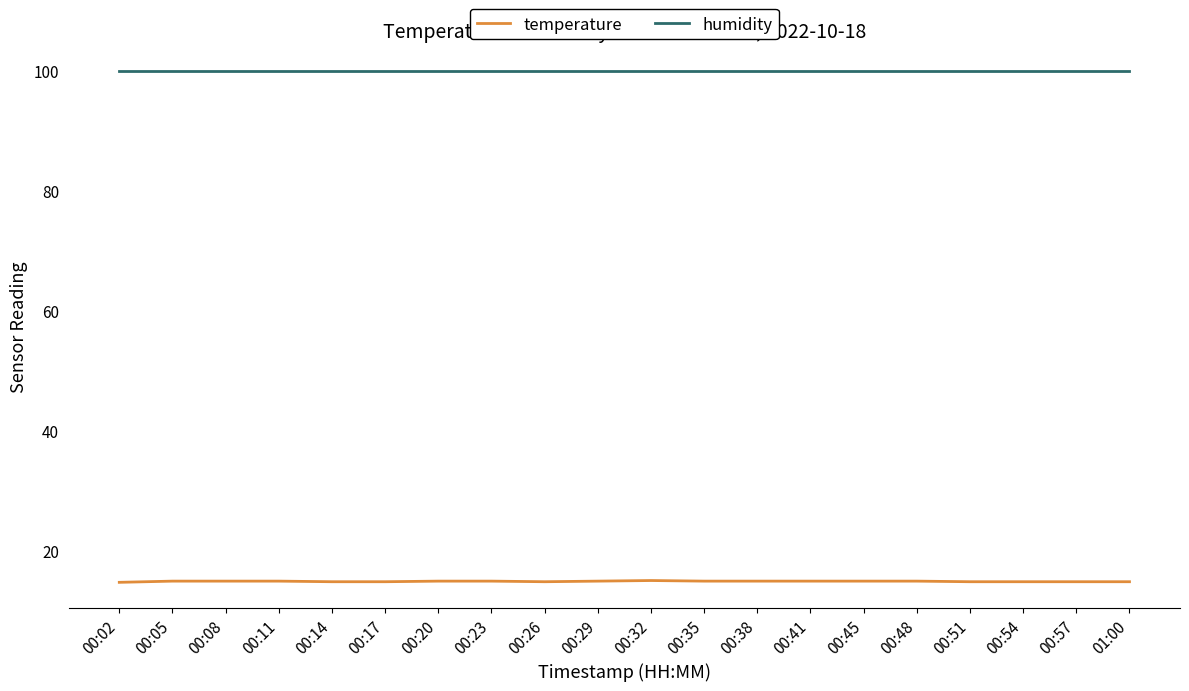

Which series has the largest range (max minus min)?

temperature